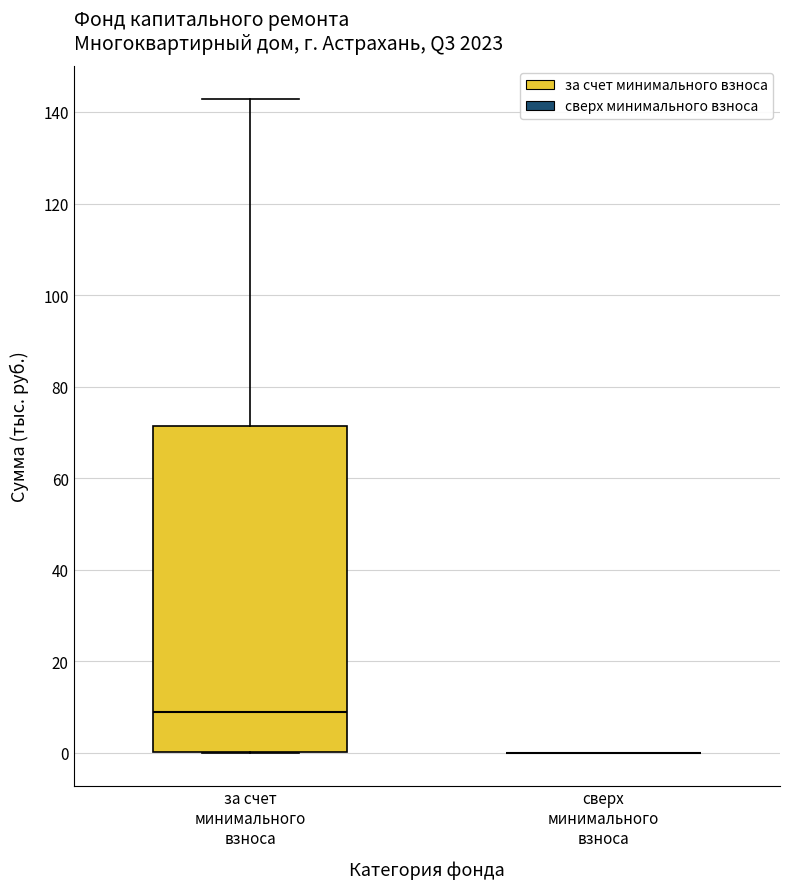

Reading left to right, transcribe this box plot: for each box, give where its median line is, the range the box spans, and where its two whiskers end, as read against the y-axis. The values are not printed on the chart, so give them approximately, as read against the axis.

за счет минимального взноса: median 8, box 0 to 72, whiskers 0 to 142
сверх минимального взноса: box collapsed to a line at 0, whiskers 0 to 0